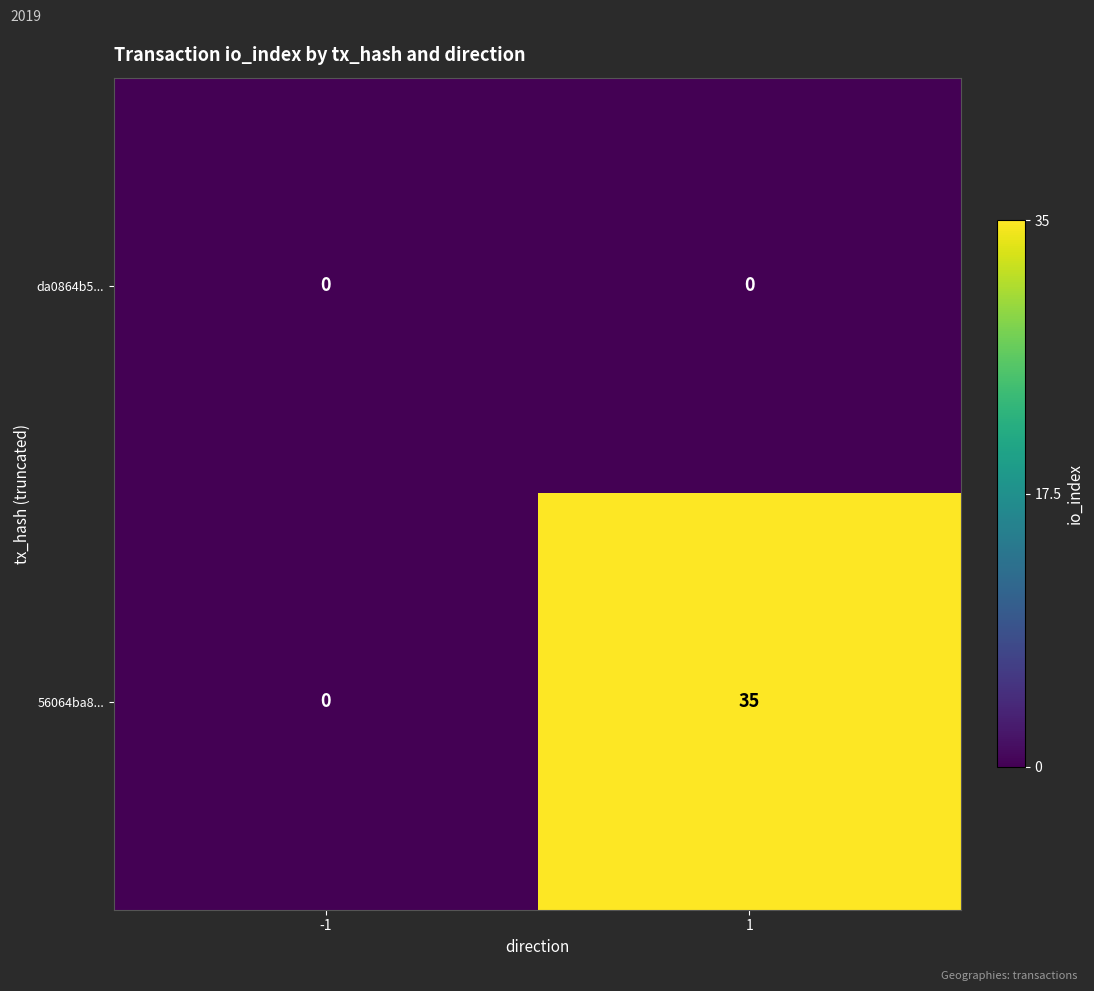

Reading left to right, transcribe all the data shown in this chart.

da0864b5...: 0	0
56064ba8...: 0	35